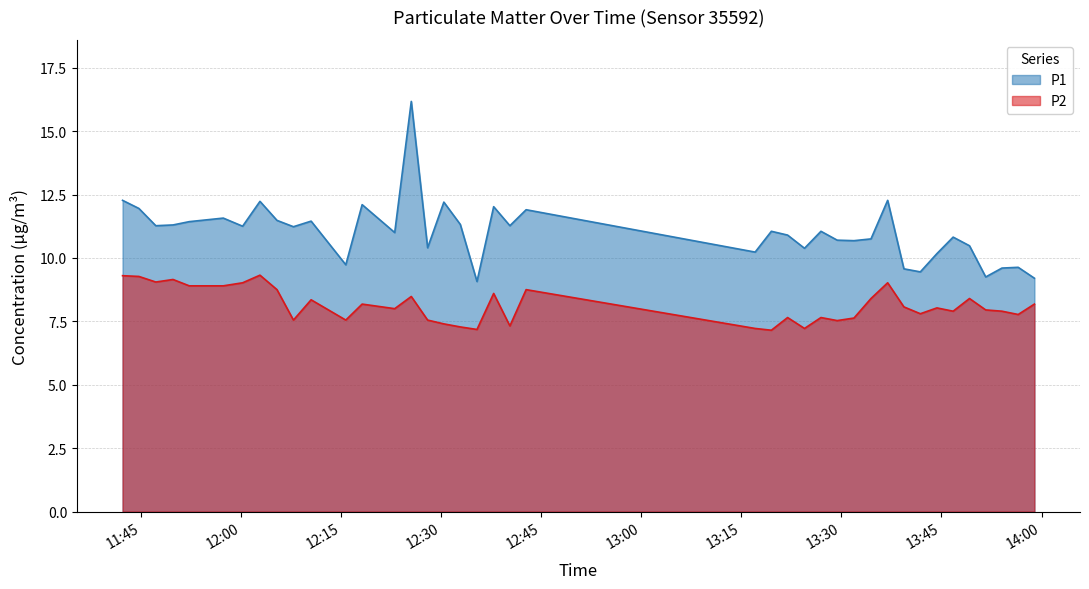

Count the number of data series in this chart.

2